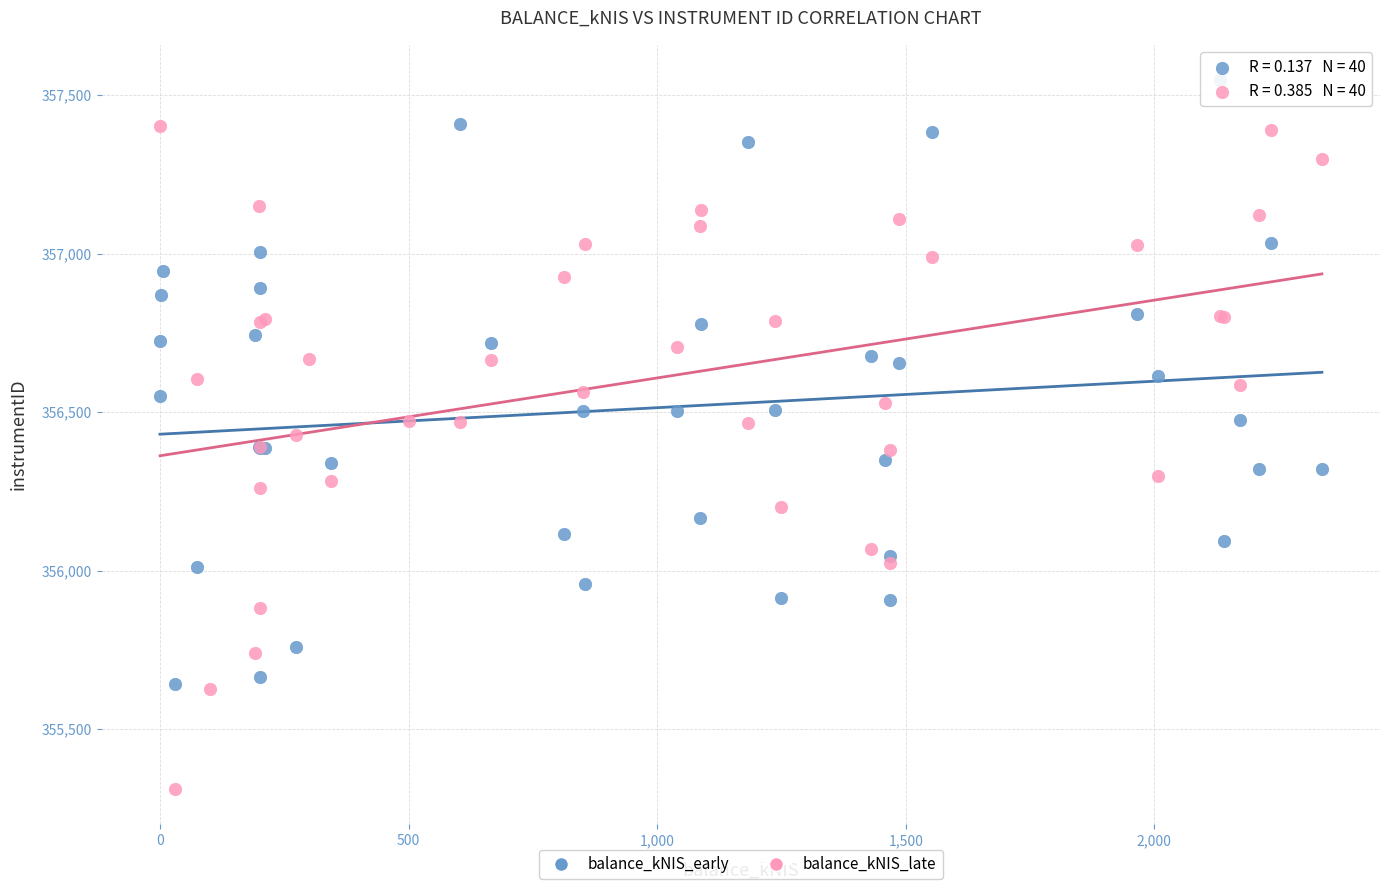

Which series contains the highest Y value?

balance_kNIS_early